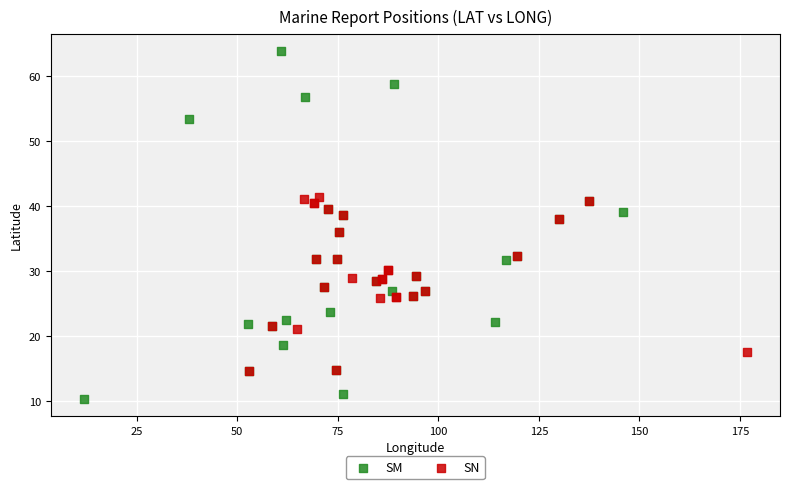

Which series reaches the minimum Y coordinate?

SM